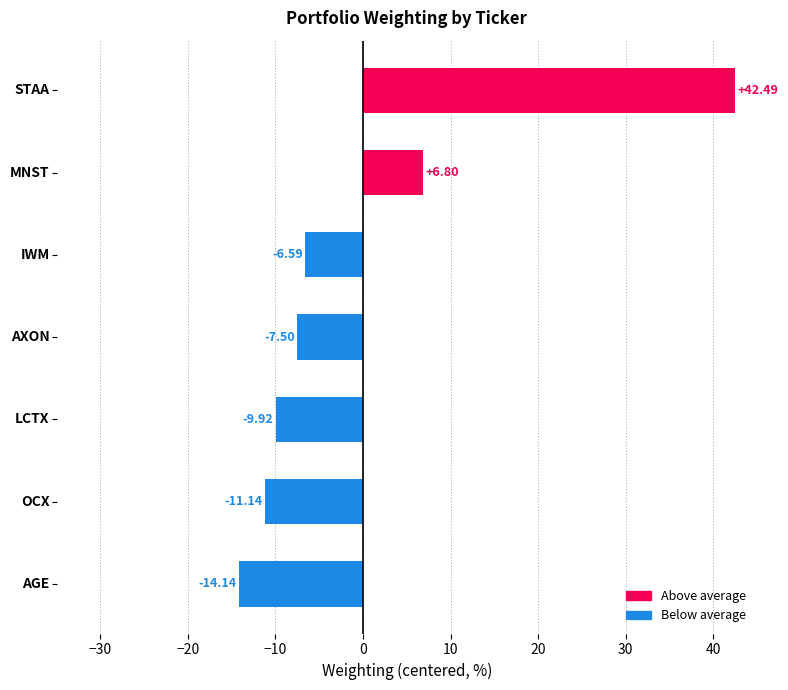

What is the difference between the maximum and minimum values?

56.6